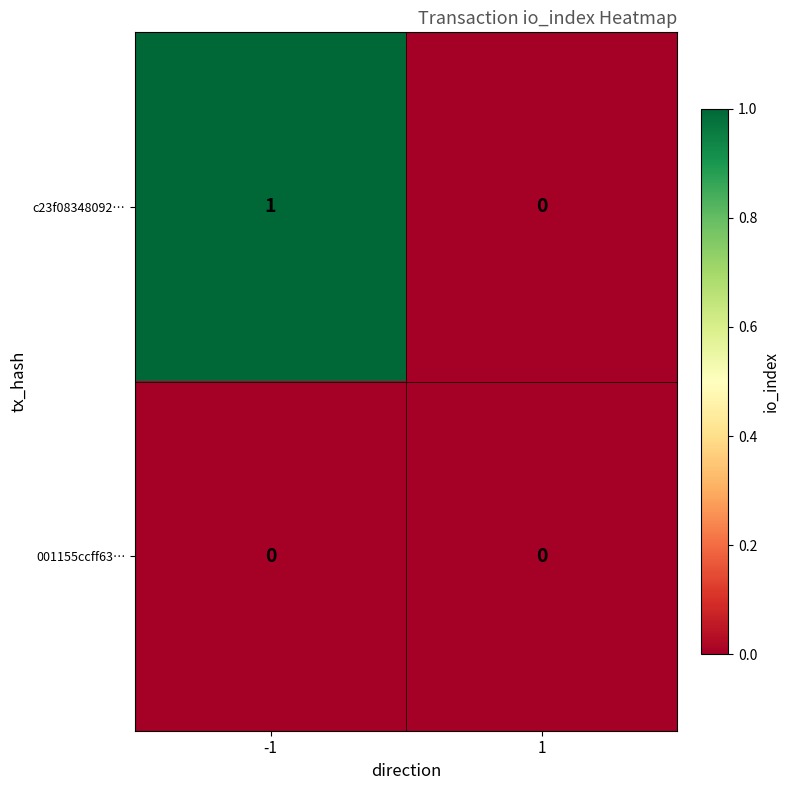

Which series changed the most between -1 and 1?

c23f08348092…